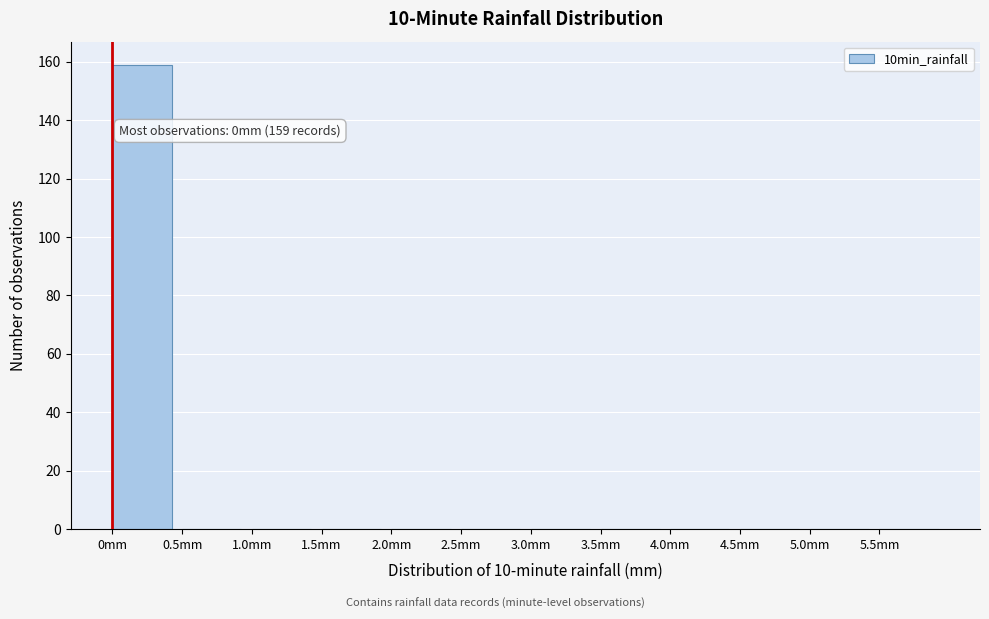

Over which range of the x-axis is the bar tallest?

0.0 to 0.5